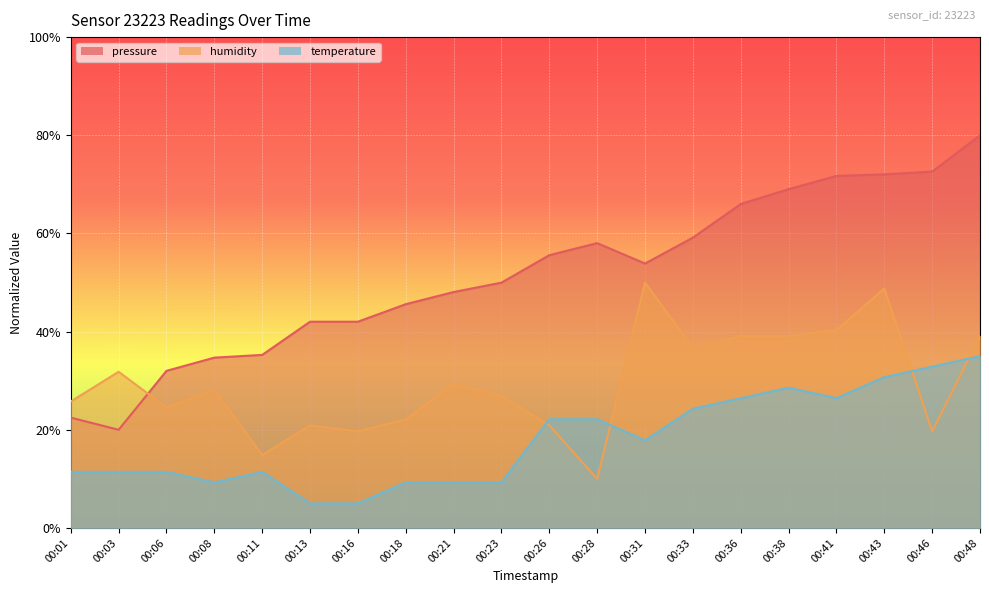

Count the number of categories in the chart.

20